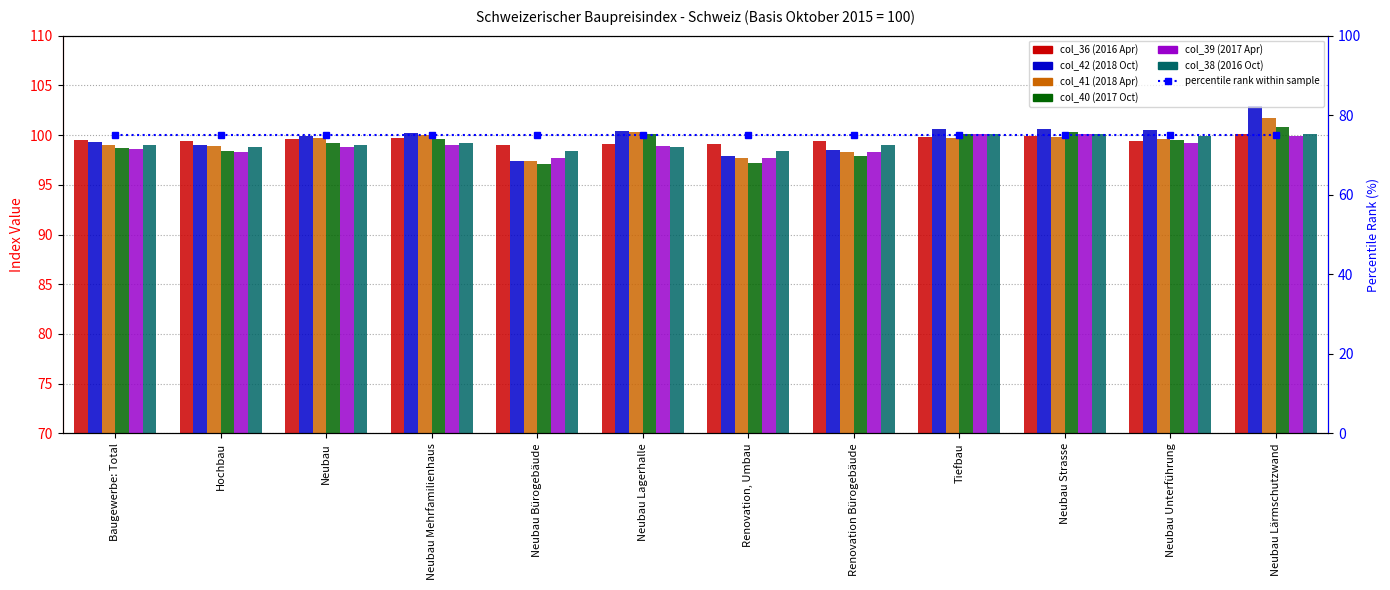

Reading left to right, extract all data points from this chart.

col_36 (2016 Apr): Baugewerbe: Total=99.5	Hochbau=99.4	Neubau=99.6	Neubau Mehrfamilienhaus=99.7	Neubau Bürogebäude=99.0	Neubau Lagerhalle=99.1	Renovation, Umbau=99.1	Renovation Bürogebäude=99.4	Tiefbau=99.8	Neubau Strasse=99.9	Neubau Unterführung=99.4	Neubau Lärmschutzwand=100.1
col_42 (2018 Oct): Baugewerbe: Total=99.3	Hochbau=99.0	Neubau=99.9	Neubau Mehrfamilienhaus=100.2	Neubau Bürogebäude=97.4	Neubau Lagerhalle=100.4	Renovation, Umbau=97.9	Renovation Bürogebäude=98.5	Tiefbau=100.6	Neubau Strasse=100.6	Neubau Unterführung=100.5	Neubau Lärmschutzwand=102.9
col_41 (2018 Apr): Baugewerbe: Total=99.0	Hochbau=98.9	Neubau=99.7	Neubau Mehrfamilienhaus=100.0	Neubau Bürogebäude=97.4	Neubau Lagerhalle=100.3	Renovation, Umbau=97.7	Renovation Bürogebäude=98.3	Tiefbau=99.7	Neubau Strasse=99.8	Neubau Unterführung=99.6	Neubau Lärmschutzwand=101.7
col_40 (2017 Oct): Baugewerbe: Total=98.7	Hochbau=98.4	Neubau=99.2	Neubau Mehrfamilienhaus=99.6	Neubau Bürogebäude=97.1	Neubau Lagerhalle=100.1	Renovation, Umbau=97.2	Renovation Bürogebäude=97.9	Tiefbau=100.1	Neubau Strasse=100.3	Neubau Unterführung=99.5	Neubau Lärmschutzwand=100.8
col_39 (2017 Apr): Baugewerbe: Total=98.6	Hochbau=98.3	Neubau=98.8	Neubau Mehrfamilienhaus=99.0	Neubau Bürogebäude=97.7	Neubau Lagerhalle=98.9	Renovation, Umbau=97.7	Renovation Bürogebäude=98.3	Tiefbau=100.1	Neubau Strasse=100.1	Neubau Unterführung=99.2	Neubau Lärmschutzwand=99.9
col_38 (2016 Oct): Baugewerbe: Total=99.0	Hochbau=98.8	Neubau=99.0	Neubau Mehrfamilienhaus=99.2	Neubau Bürogebäude=98.4	Neubau Lagerhalle=98.8	Renovation, Umbau=98.4	Renovation Bürogebäude=99.0	Tiefbau=100.1	Neubau Strasse=100.1	Neubau Unterführung=99.9	Neubau Lärmschutzwand=100.1